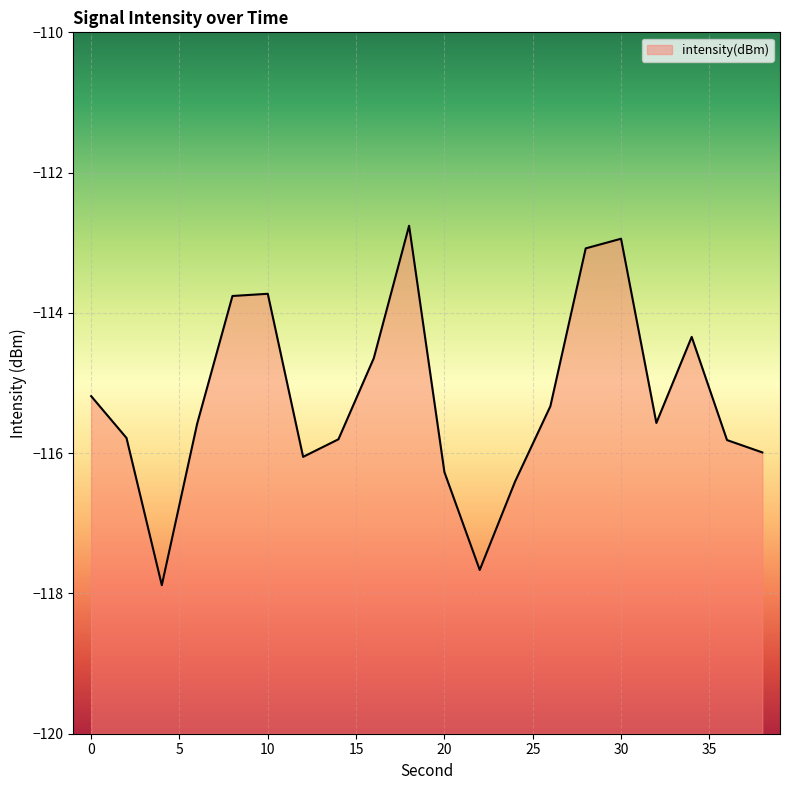

List the labels in order of value, largest first.

18, 30, 28, 10, 8, 34, 16, 0, 26, 32, 6, 2, 14, 36, 38, 12, 20, 24, 22, 4